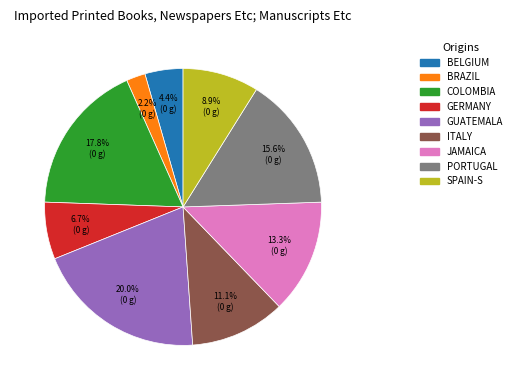

Approximately how many times larger is the value at ITALY compared to BRAZIL?

5.0